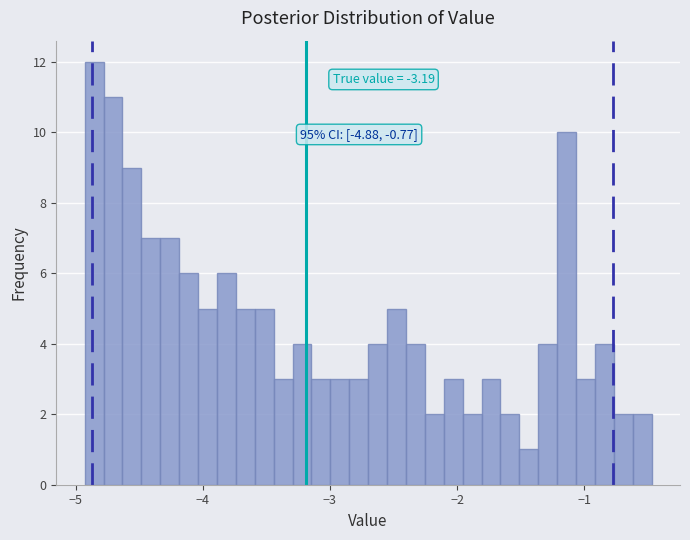

Read against the x-axis, roughly where is the centre of the tallest bar?

-4.9